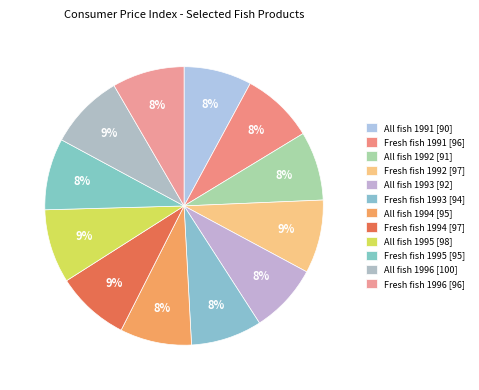

Which has a higher value, All fish 1994 or All fish 1996?

All fish 1996